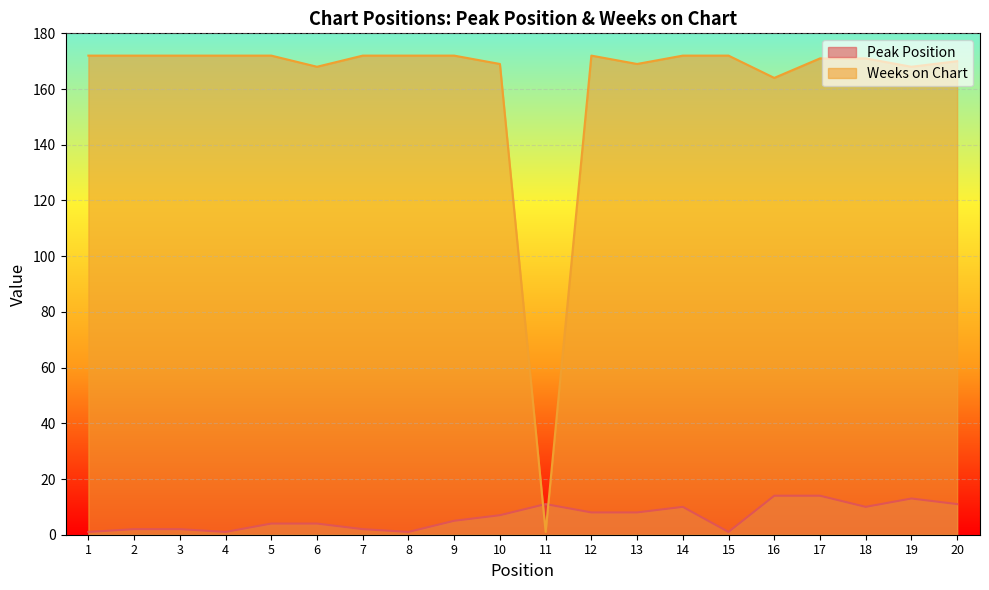

Between 16 and 13, which is larger?

16